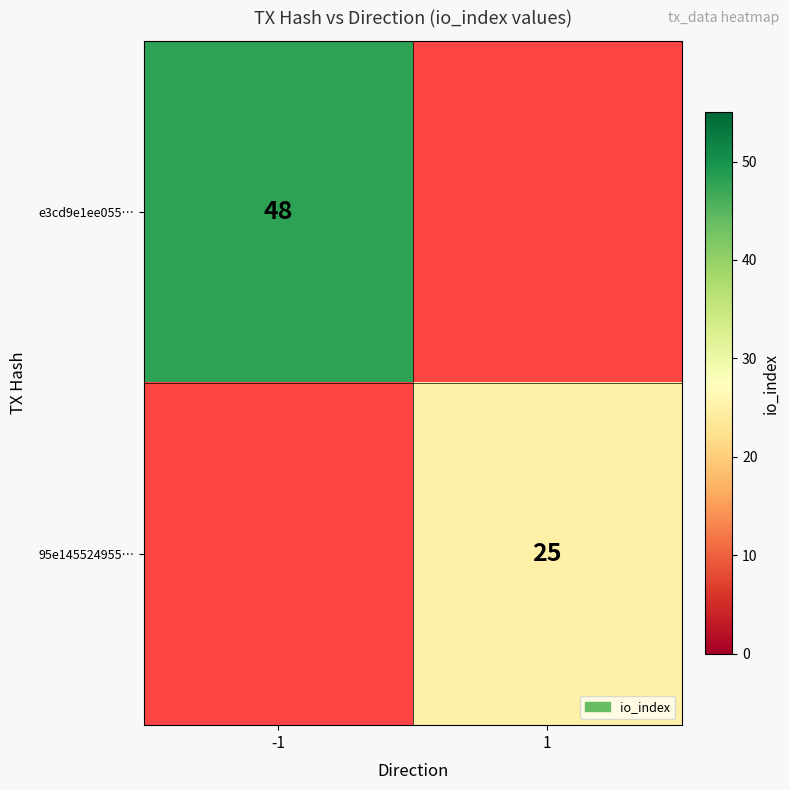

Is the value of 95e145524955… at 1 greater than the value of e3cd9e1ee055… at -1?

No